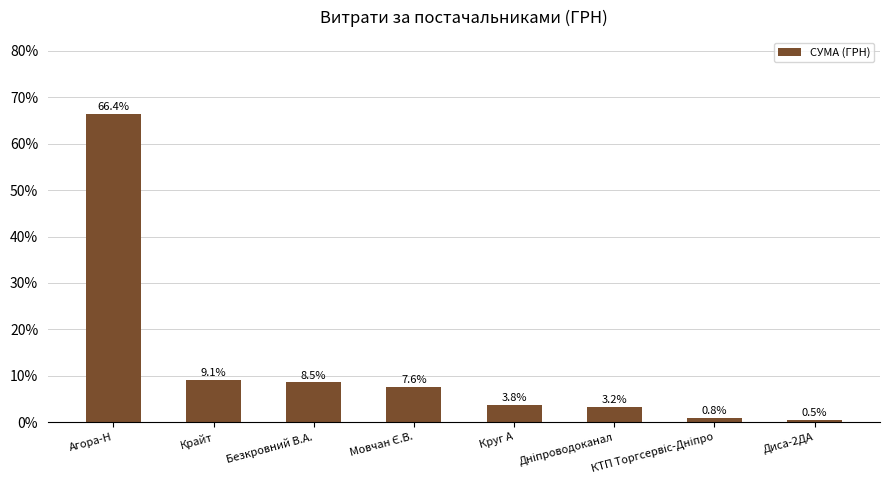

What is the value of the 7th bar from the left?

0.8